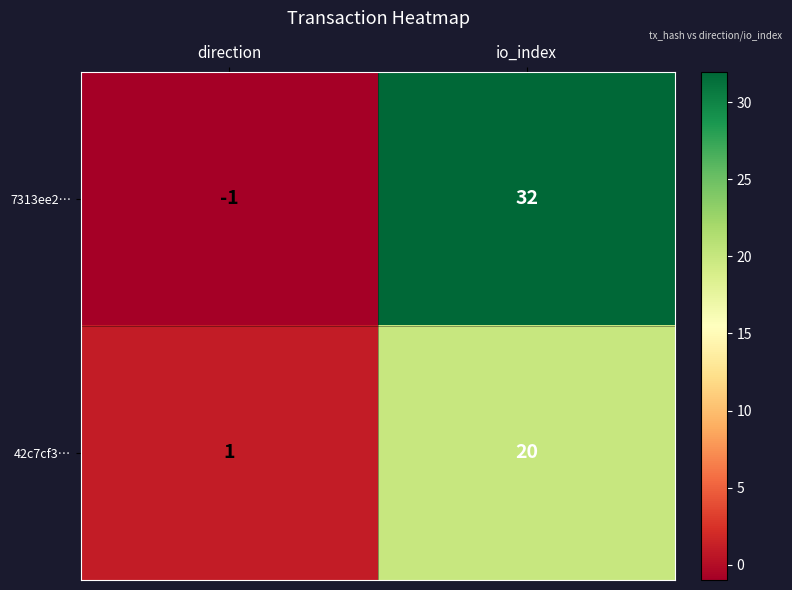

The value of 42c7cf3… at io_index is 20. True or false?

True